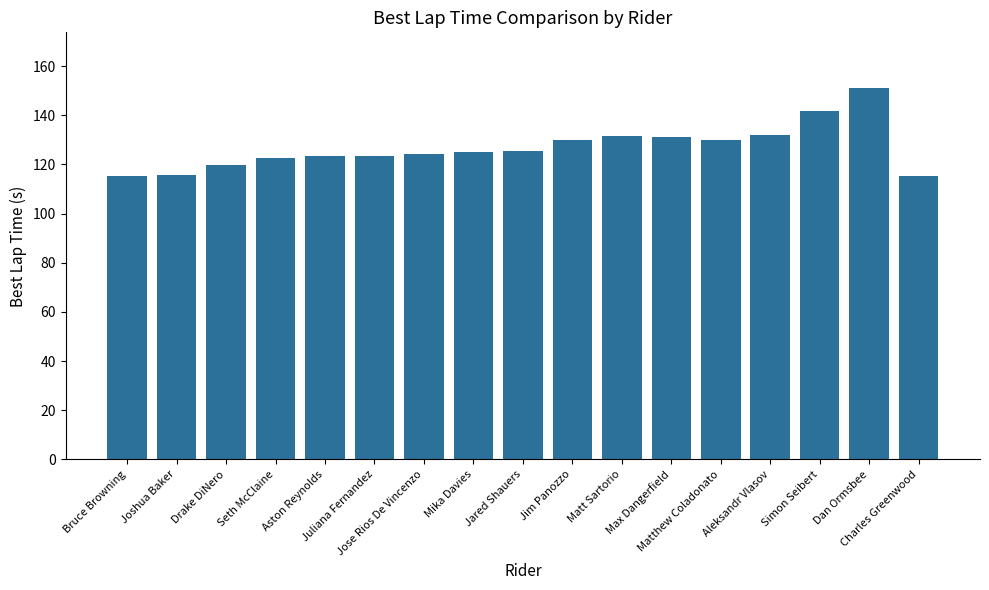

The value at Drake DiNero is 45.9. True or false?

False